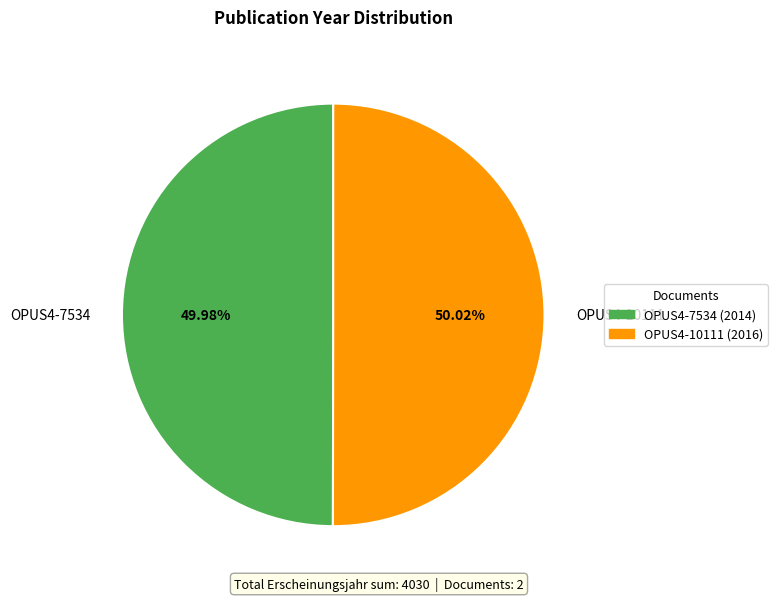

What is the ratio of the value at OPUS4-7534 to the value at OPUS4-10111?

1.0